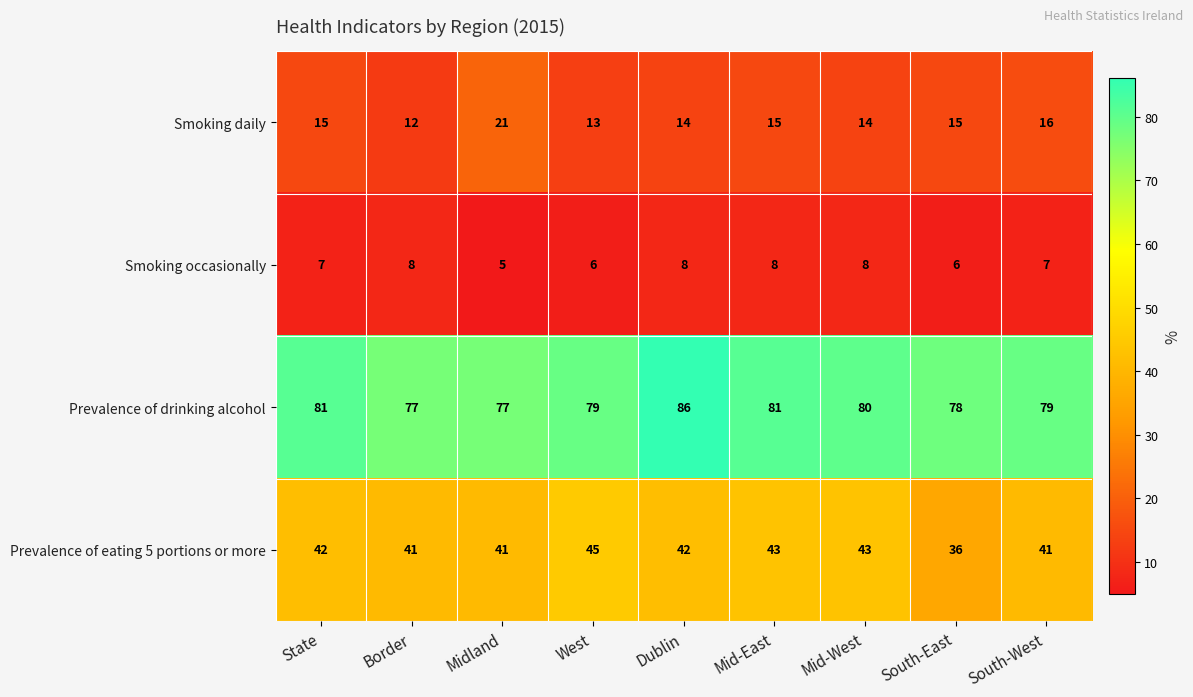

At which category does the chart reach its peak across all series?

Dublin